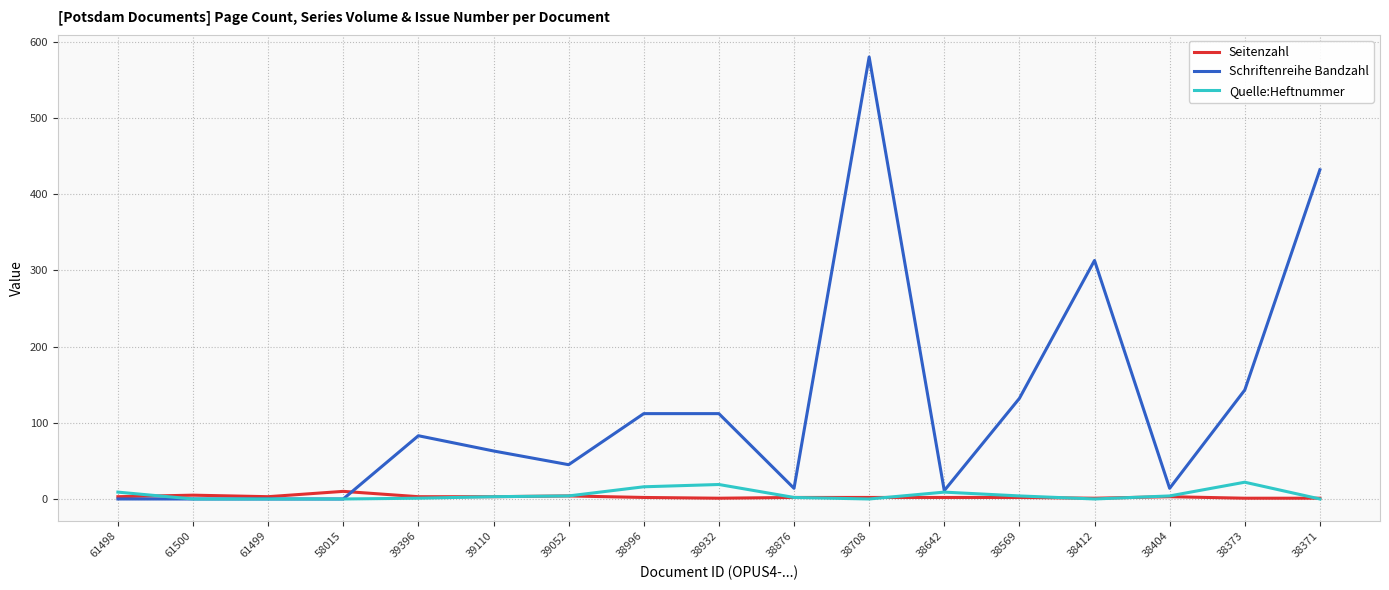

True or false: Schriftenreihe Bandzahl has a value of 14 at 38876.

True